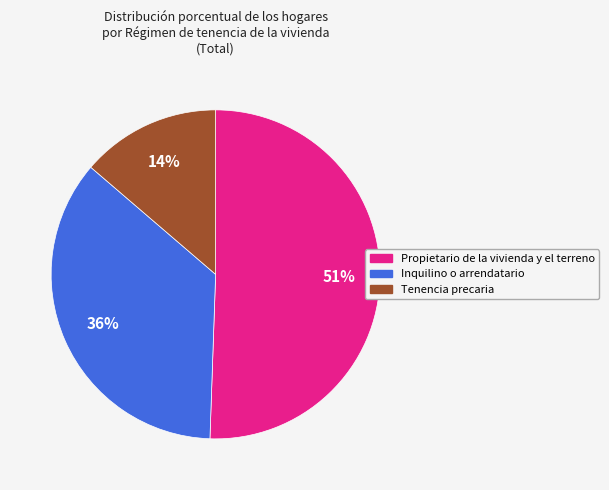

Do Tenencia precaria and Propietario de la vivienda y el terreno together represent more than half of the pie?

Yes